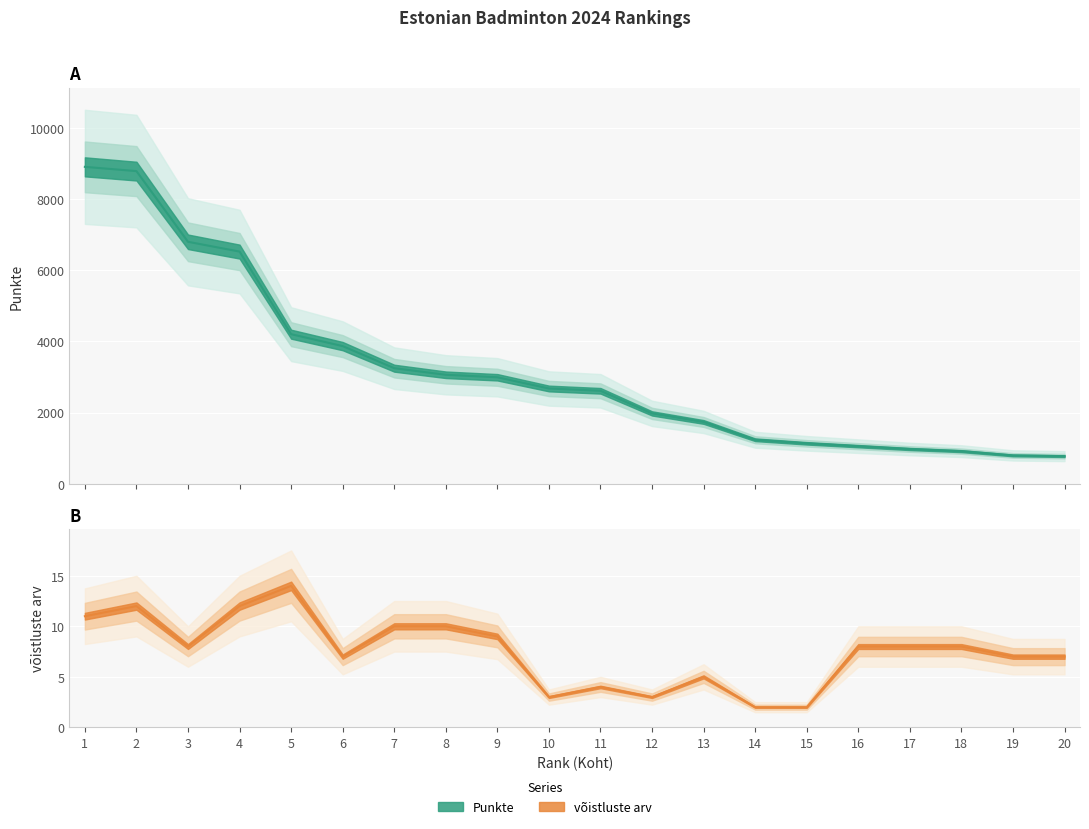

Is it true that võistluste arv equals 4 at 19?

False